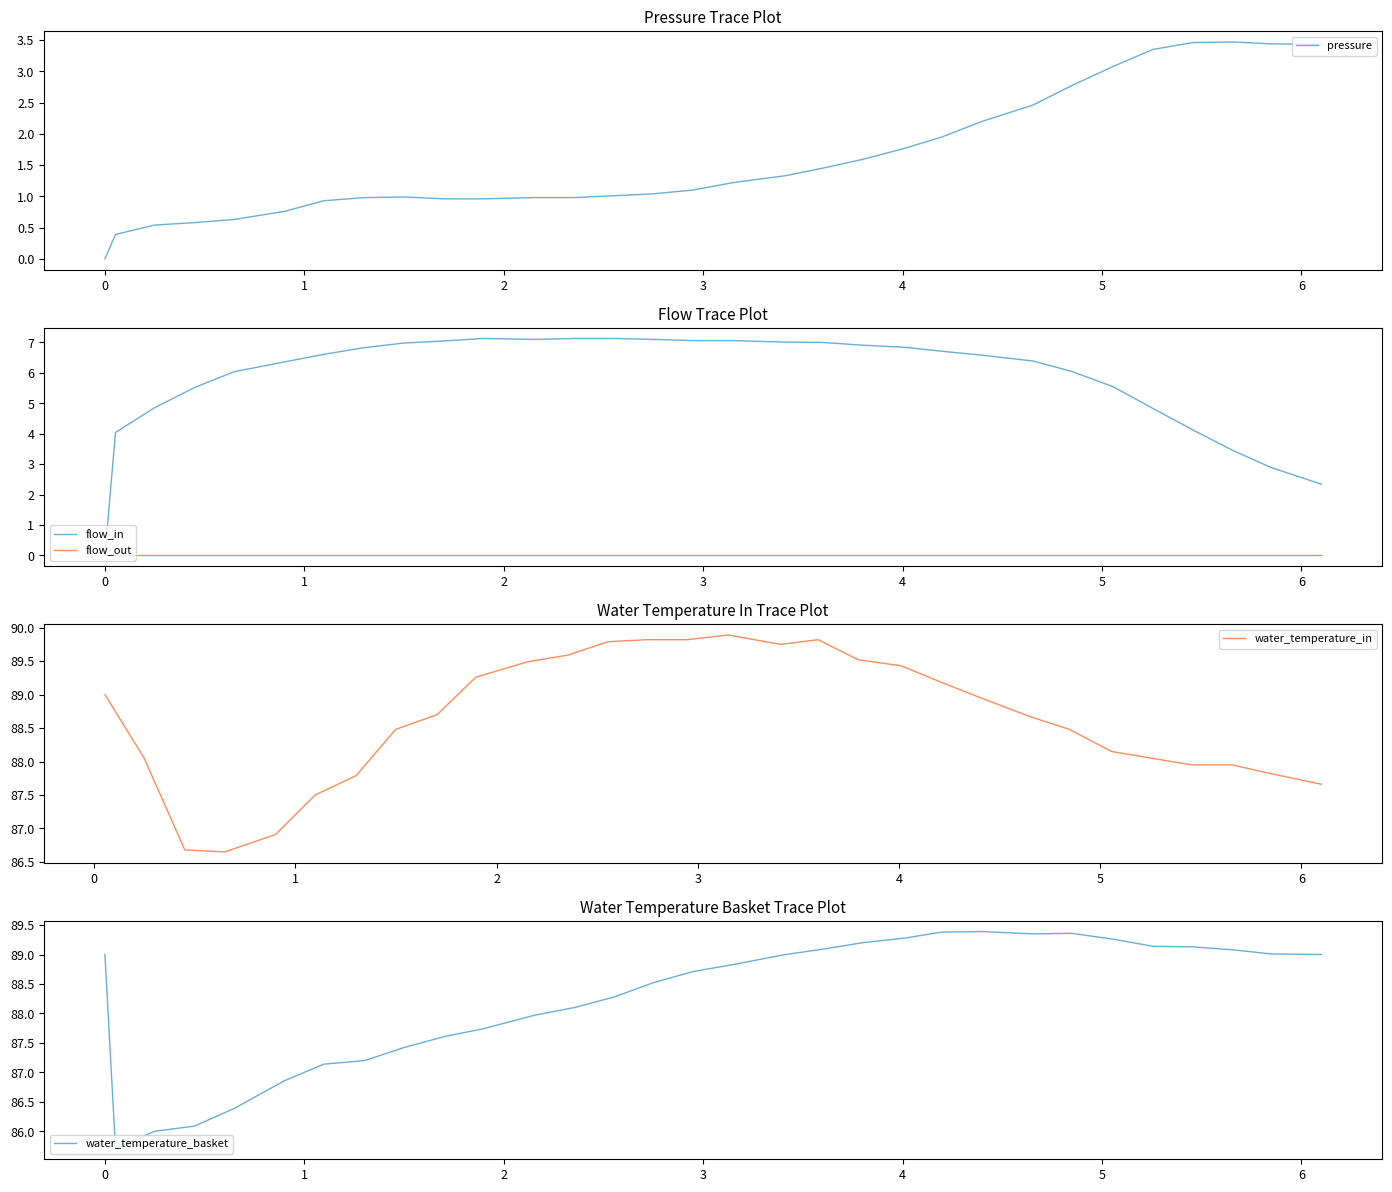

What is the minimum value for water_temperature_basket?

85.7